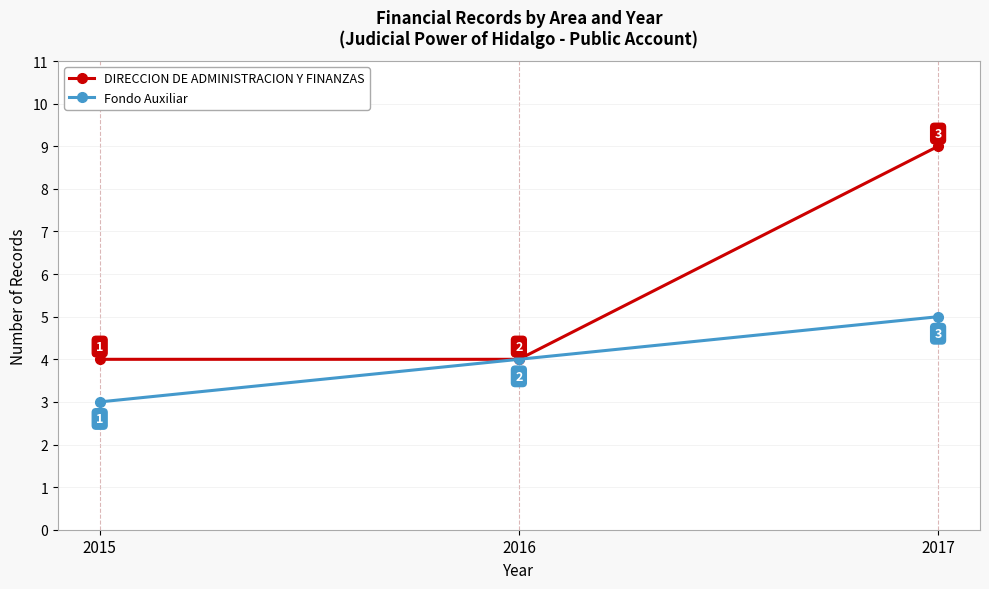

What is the total value across all series at 2015?

7